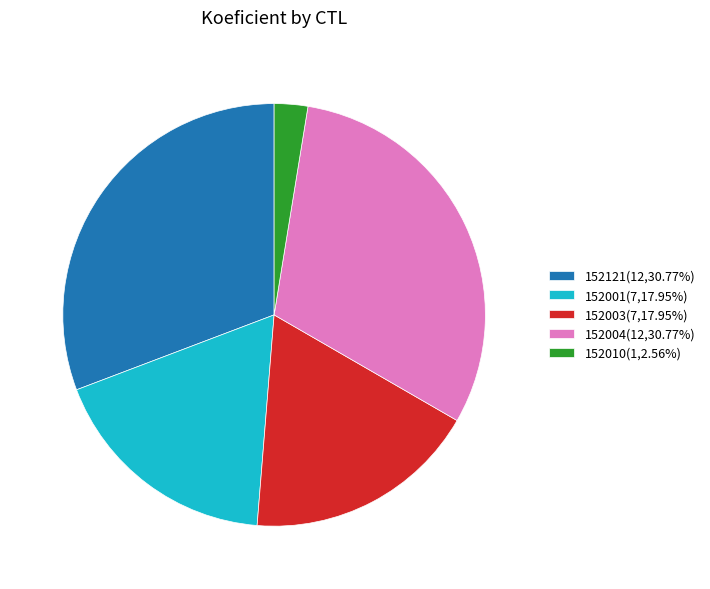

Does 152003 represent more than half of the total?

No